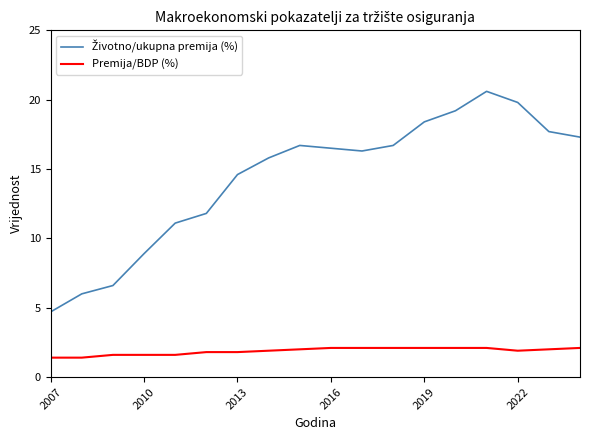

What is the maximum value for Premija/BDP (%)?

2.1